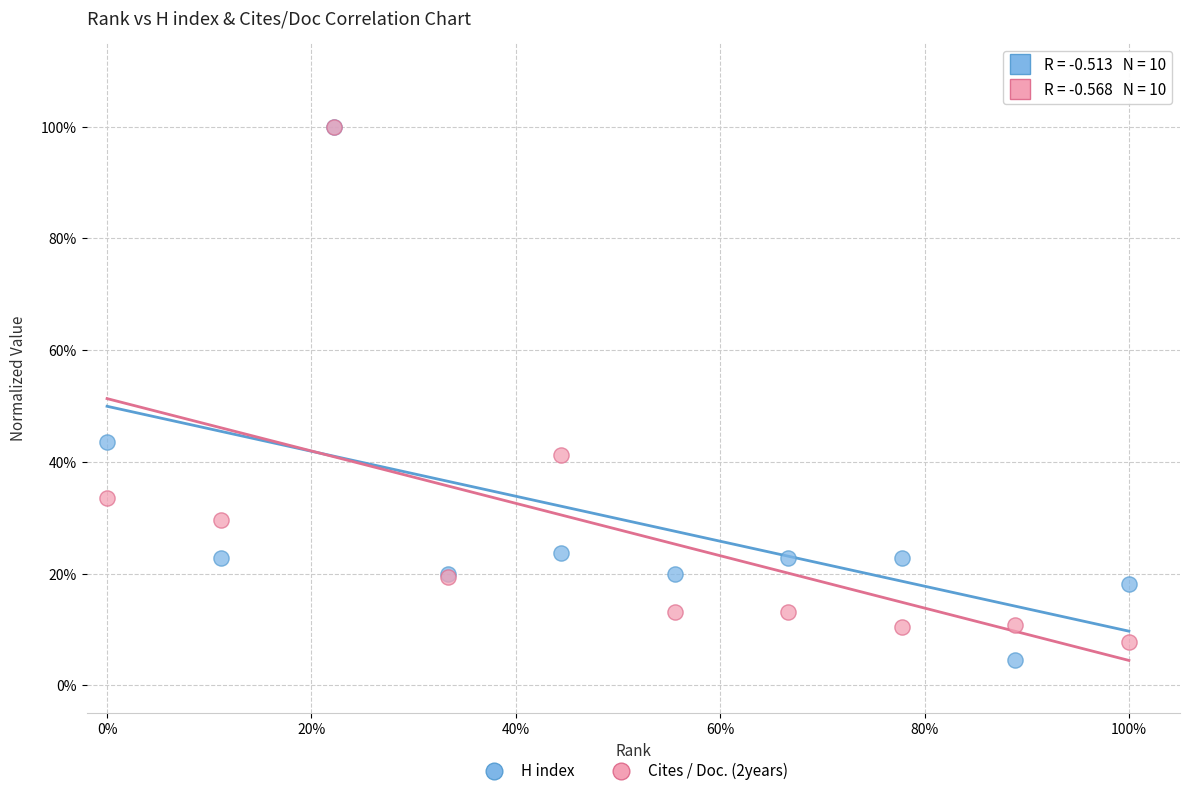

Which series contains the lowest Y value?

H index